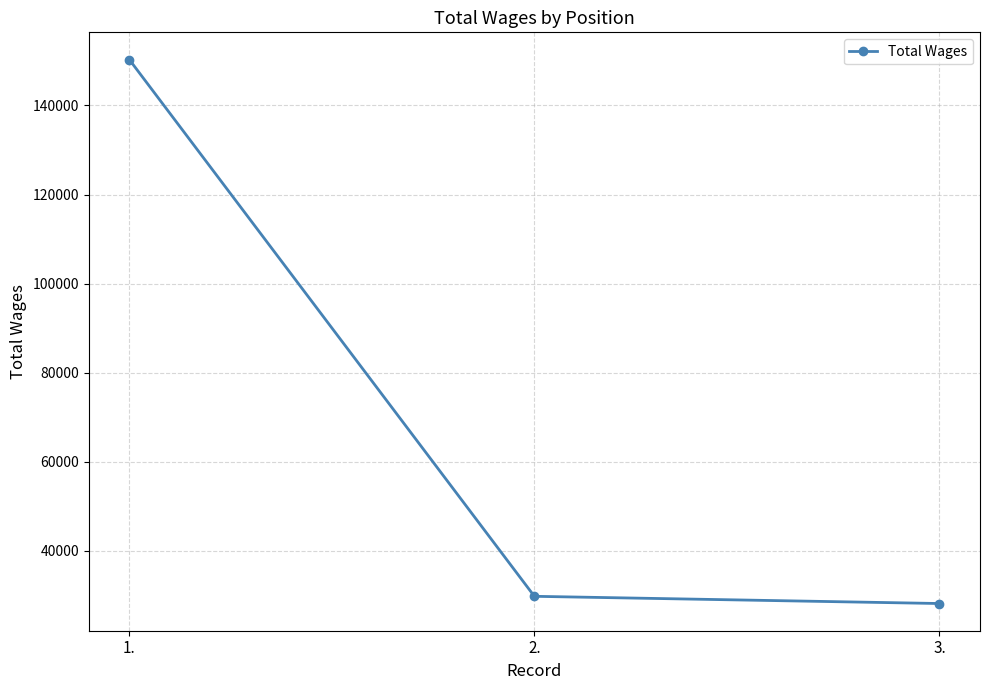

Reading left to right, what are all the values shown in this chart?

150328	29724	28103